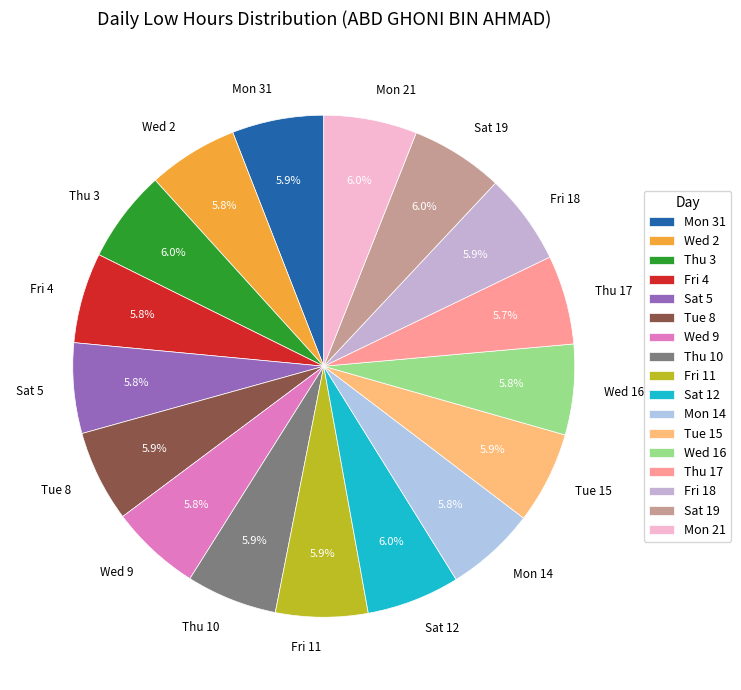

Is Mon 31 the majority of the pie?

No